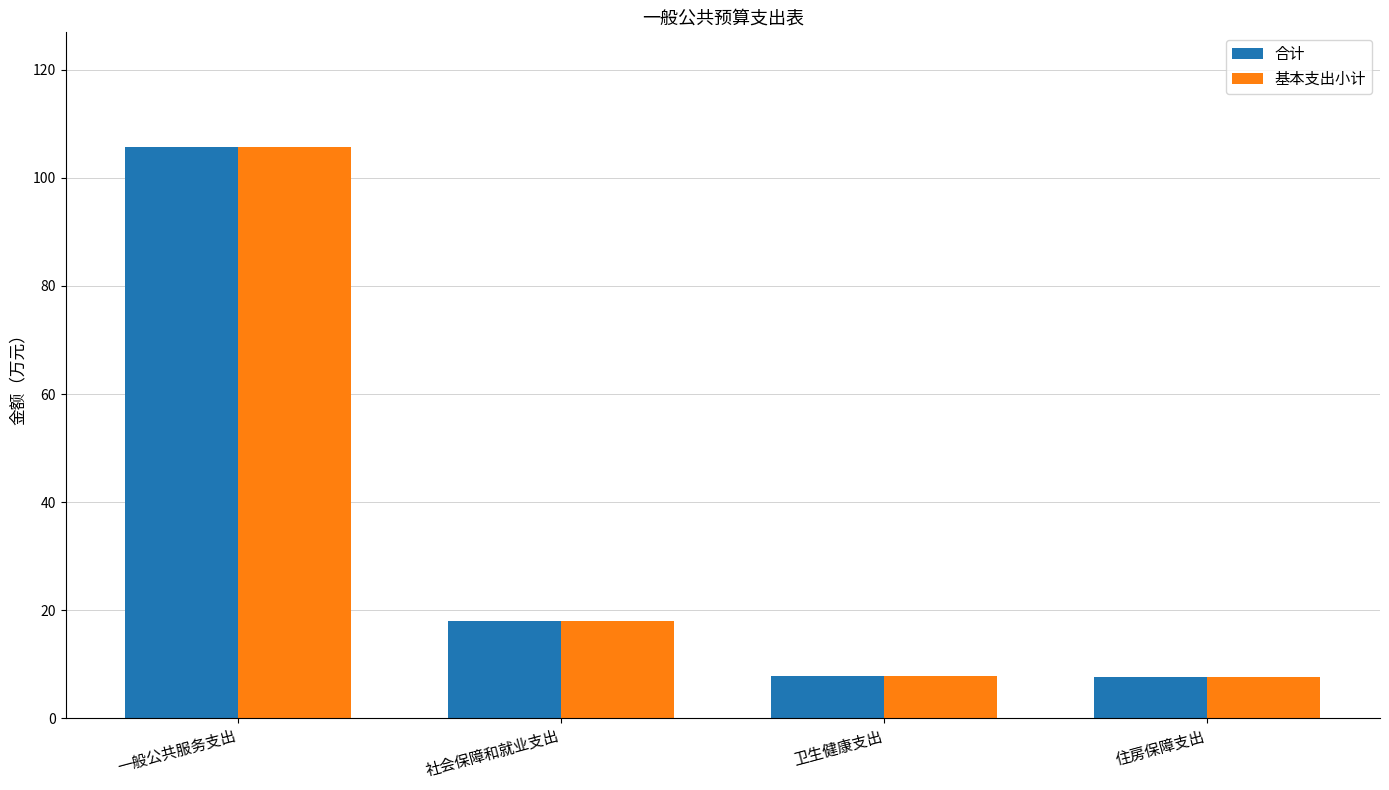

The value of 基本支出小计 at 社会保障和就业支出 is 9.6. True or false?

False